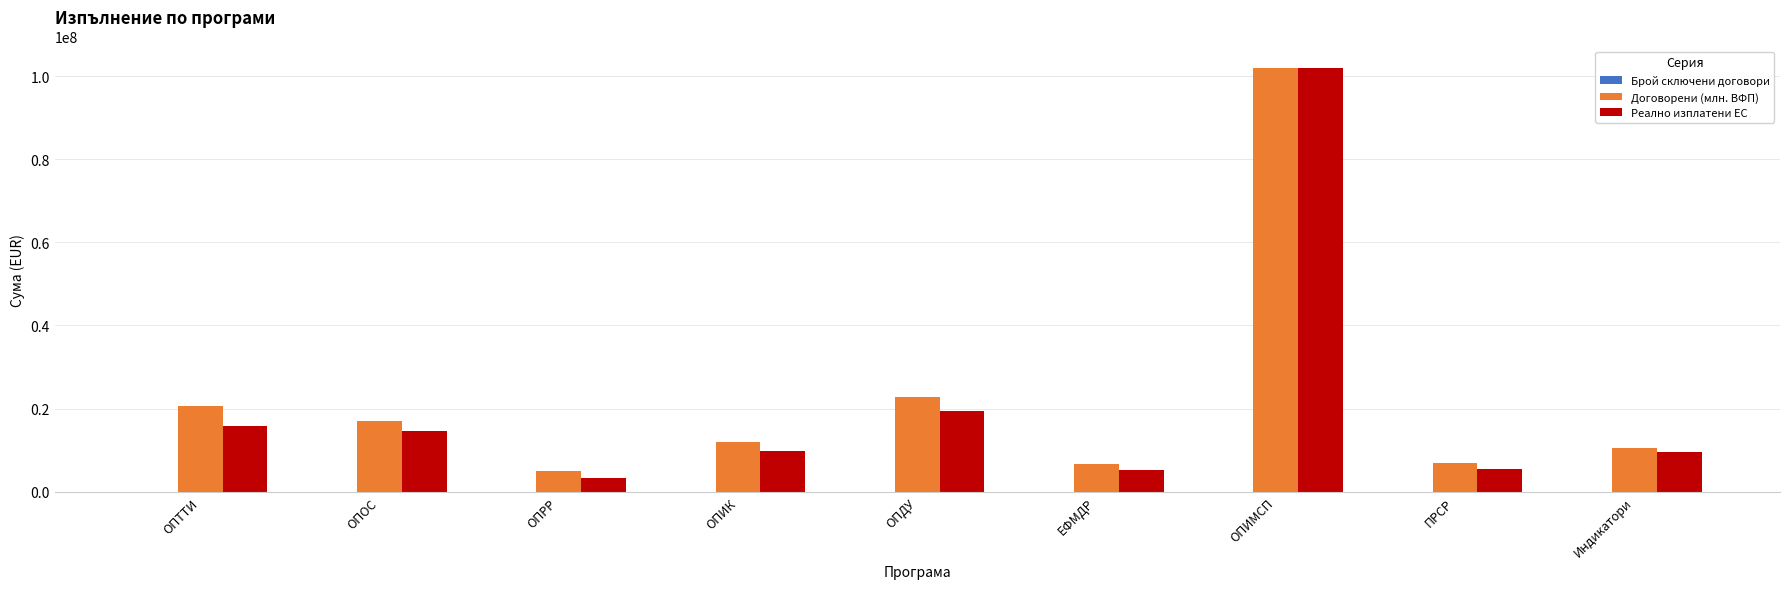

Which series changed the most between ОПРР and ОПИМСП?

Реално изплатени ЕС